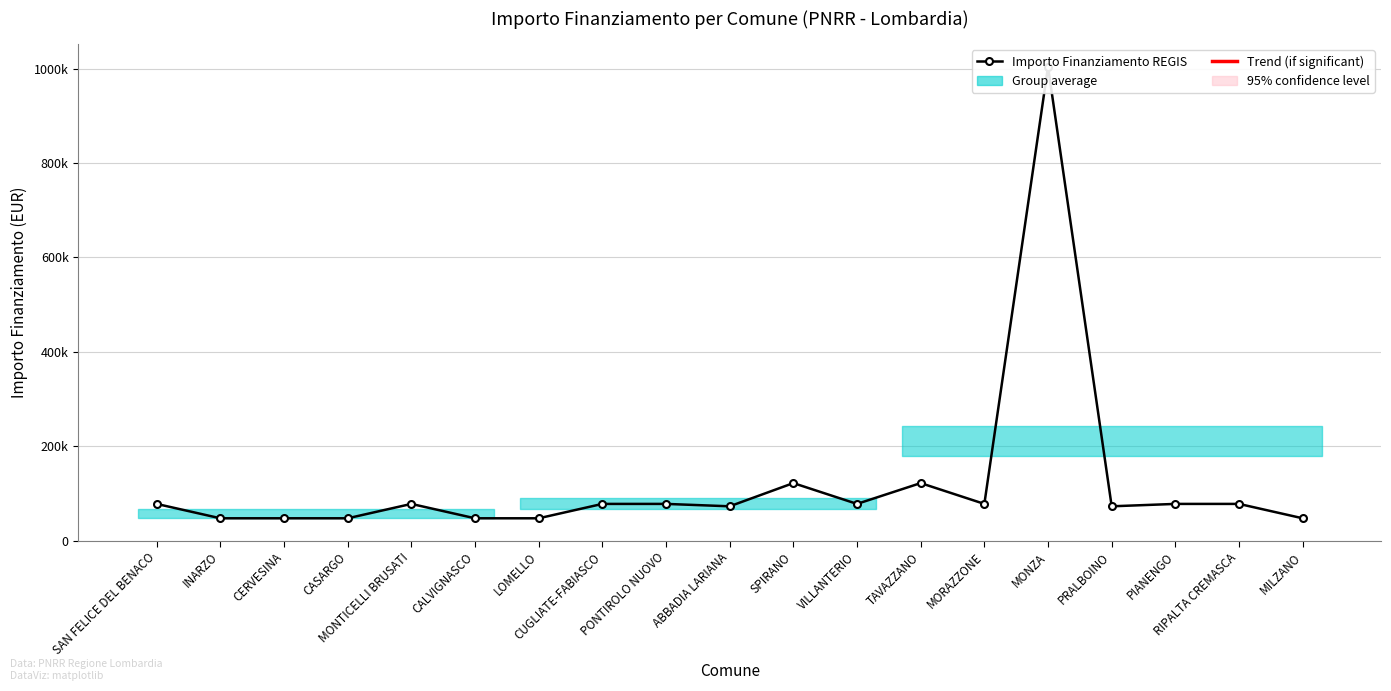

True or false: the data has more than 2 interior local peaks.

True